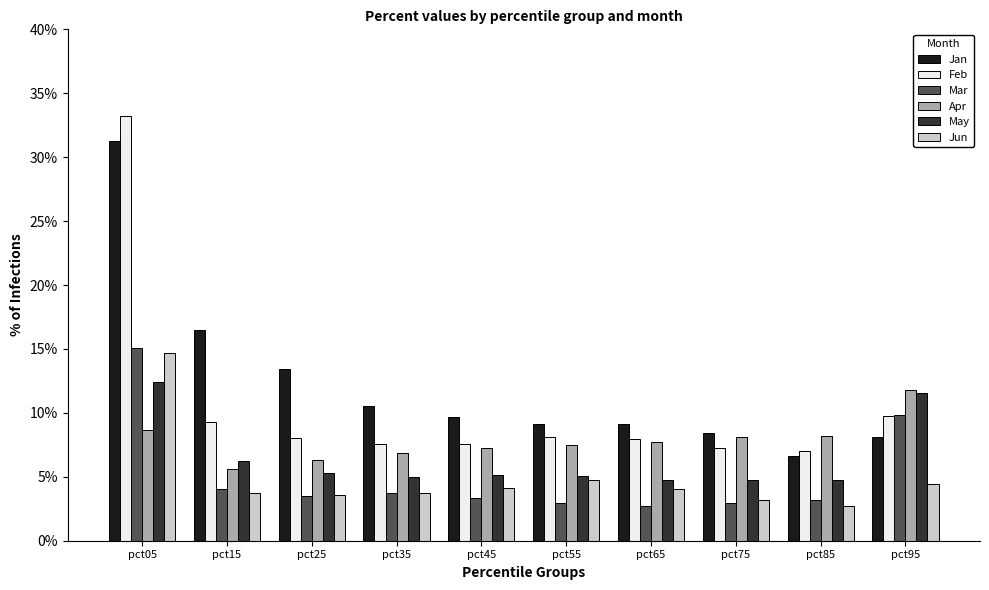

What is the difference between the highest and lowest values at pct55?

0.6